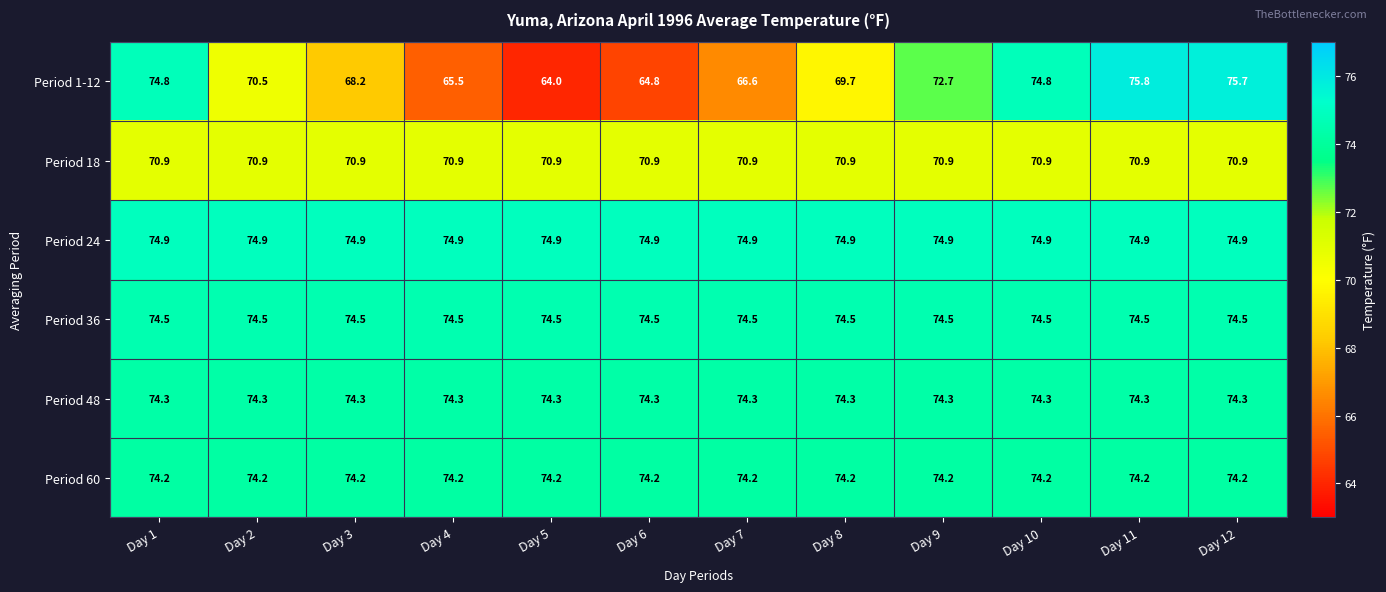

Which series has the largest range (max minus min)?

Period 1-12